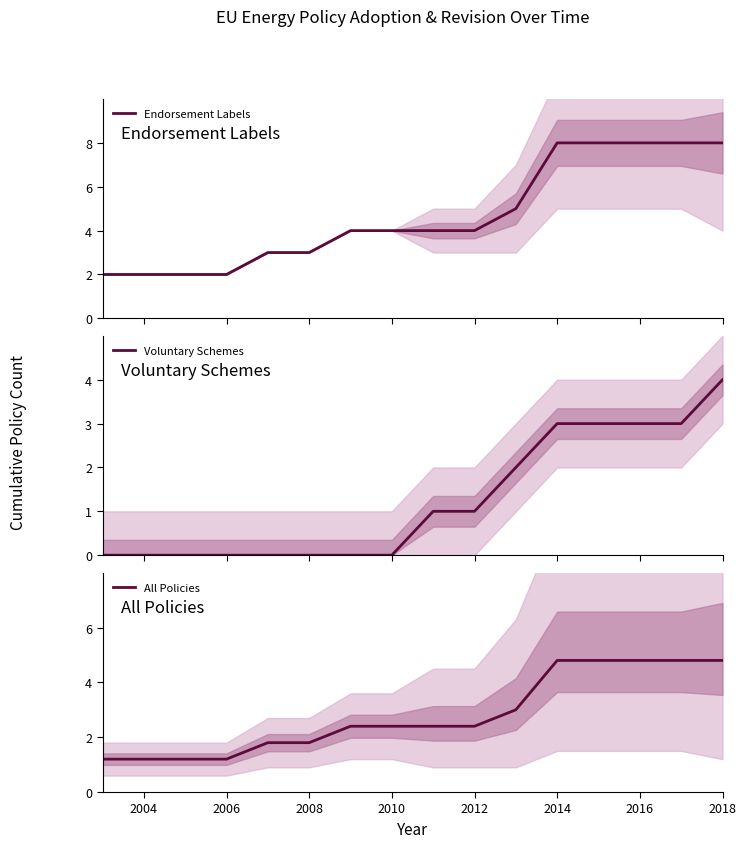

What is the difference between the second highest and second lowest values in the Voluntary Schemes series?

3